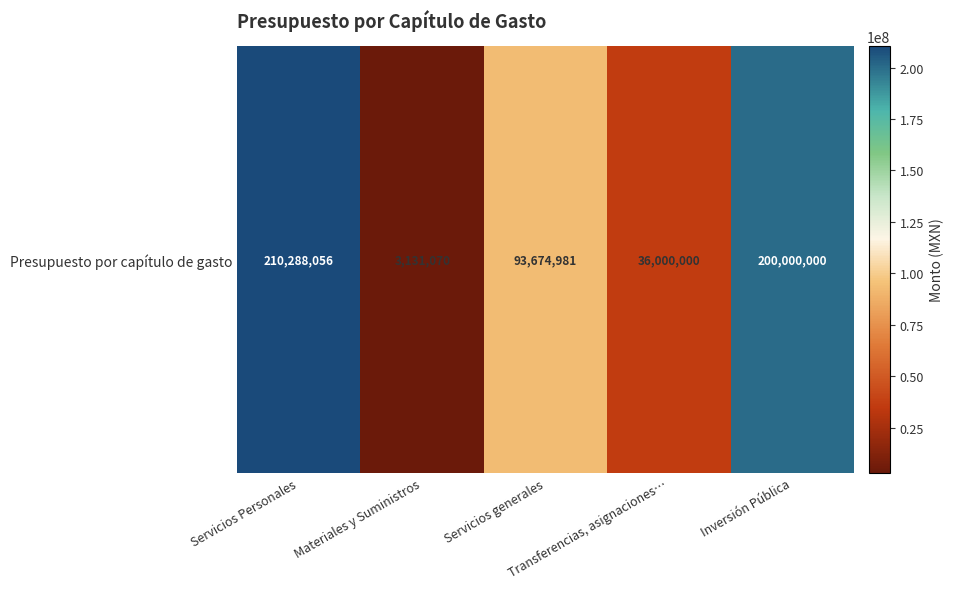

At which label does the data first exceed 93674981?

Servicios Personales